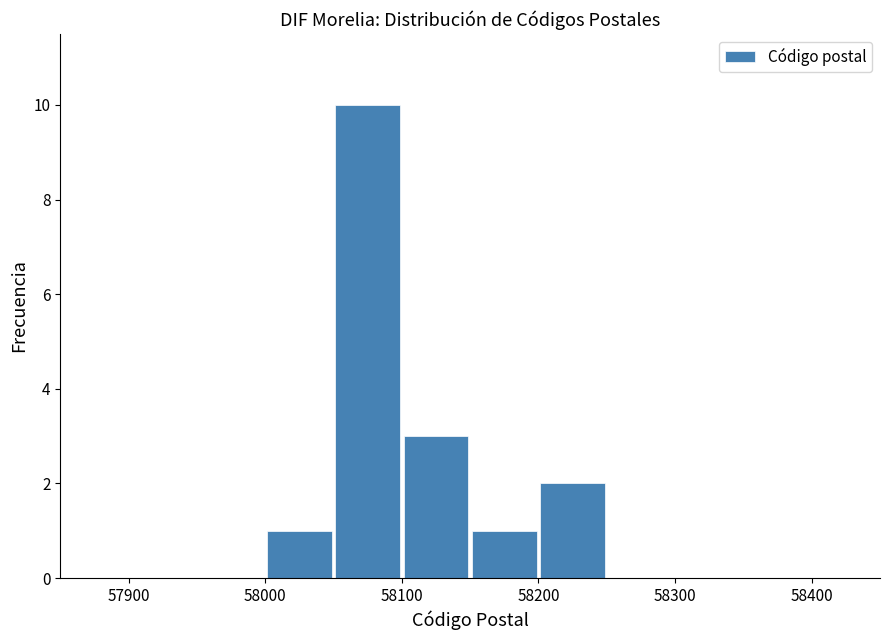

Reading left to right, transcribe this chart: for each bar, give the range it covers on the x-axis and its height. The values are not printed on the chart, so give them approximately, as read against the axis.

57900 to 57950: 0
57950 to 58000: 0
58000 to 58050: 1
58050 to 58100: 10
58100 to 58150: 3
58150 to 58200: 1
58200 to 58250: 2
58250 to 58300: 0
58300 to 58350: 0
58350 to 58400: 0